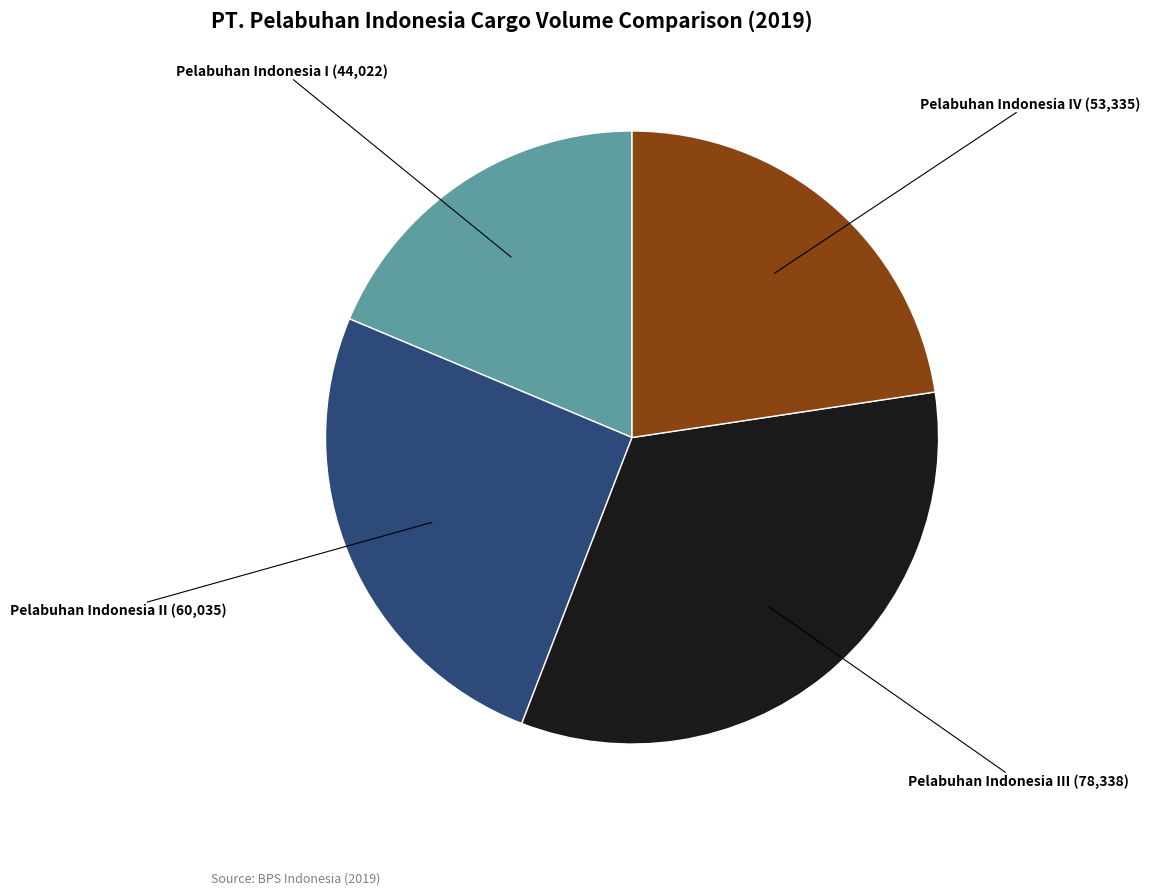

Is there a majority slice in this chart?

No